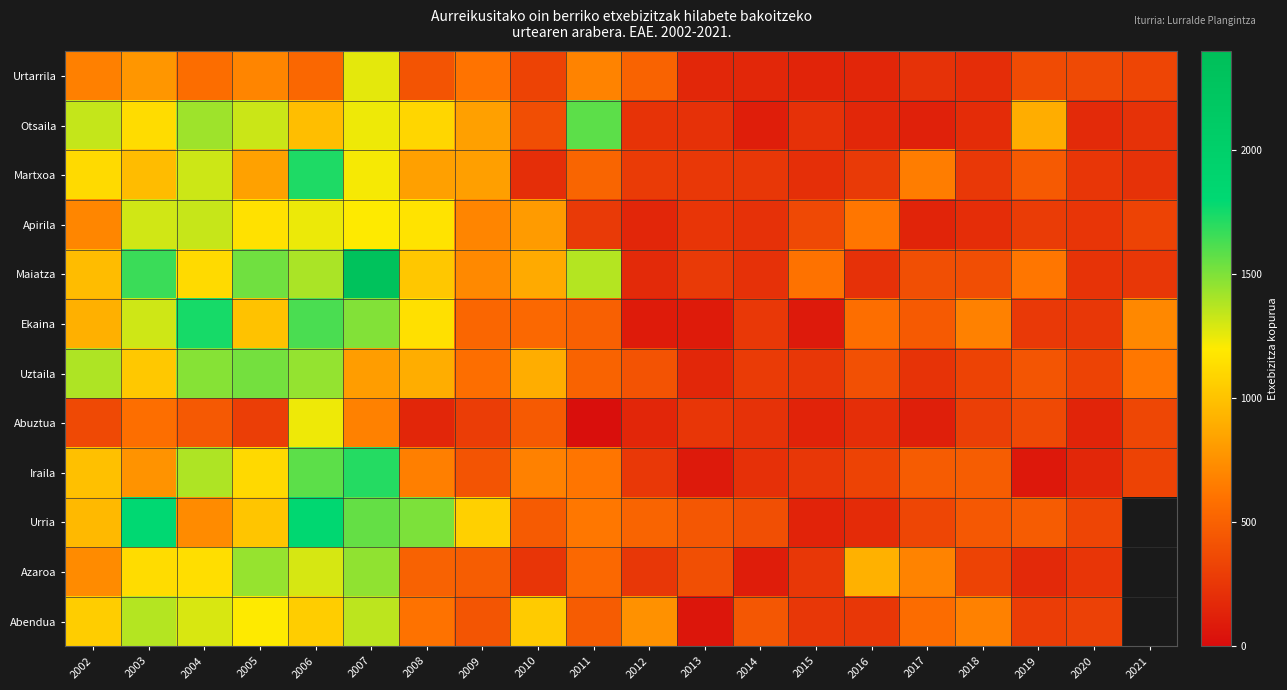

Which series changed the most between 2010 and 2015?

Abendua